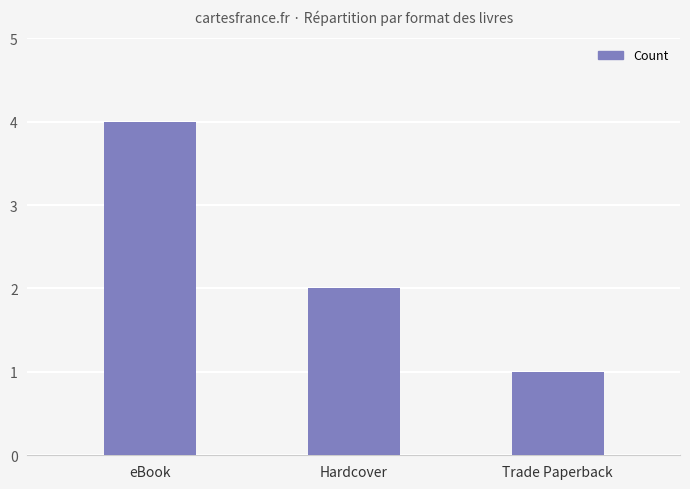

What position from the right is eBook?

3